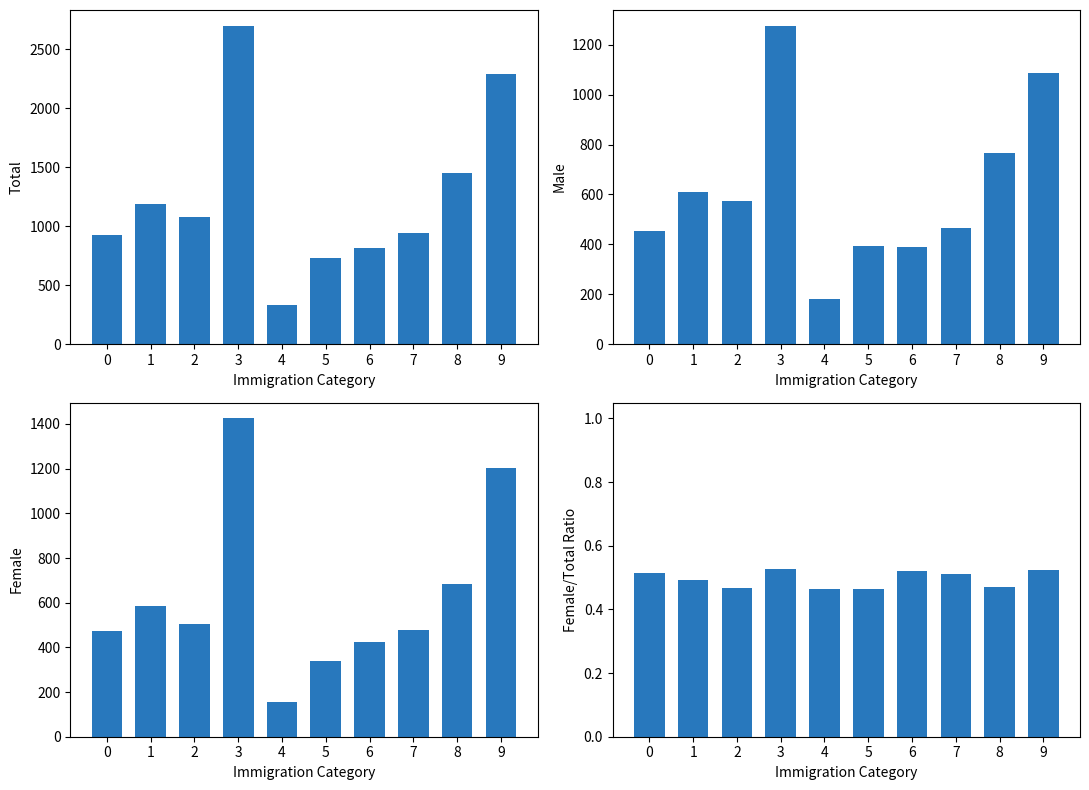

What is the value of the Male bar at the 3rd from the left?

575.0